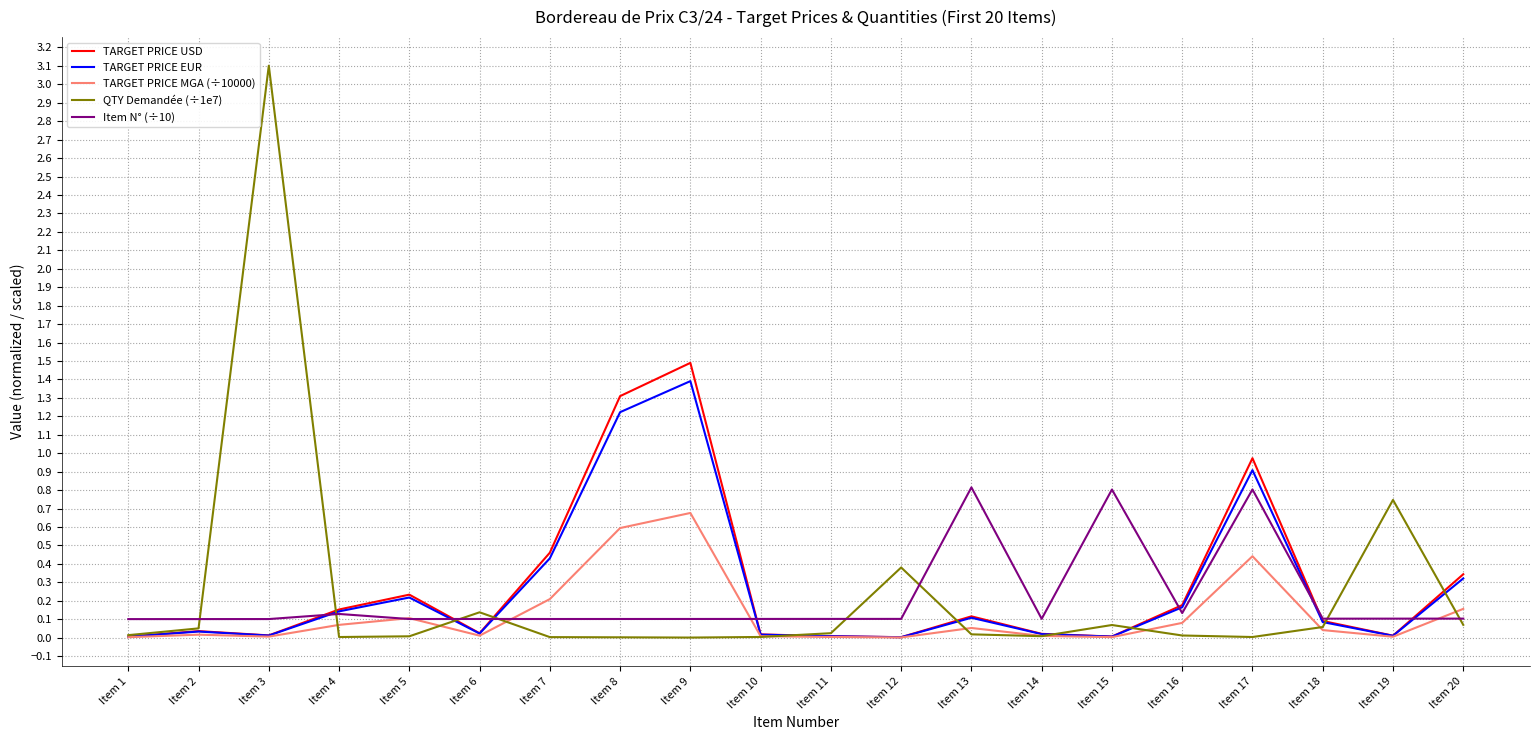

Is it true that QTY Demandée (÷1e7) equals 0.4 at Item 12?

True